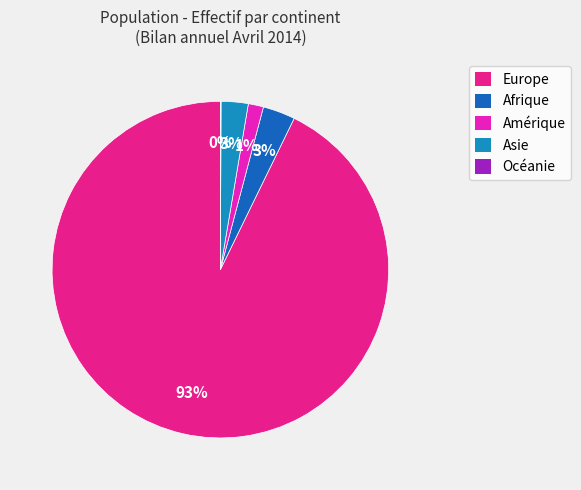

Between Europe and Amérique, which is larger?

Europe